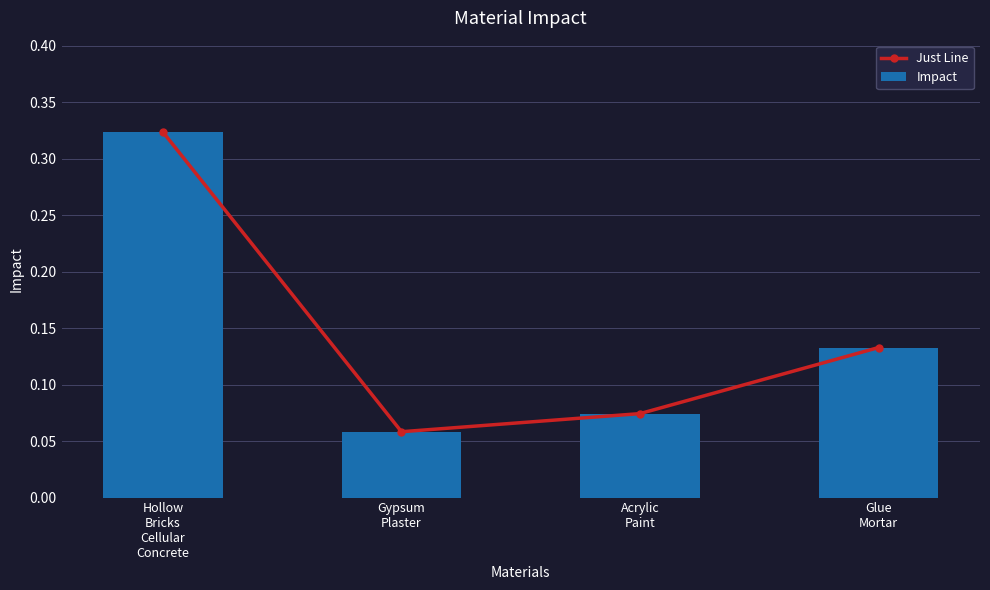

At which category is the sum across all series the highest?

Hollow
Bricks
Cellular
Concrete